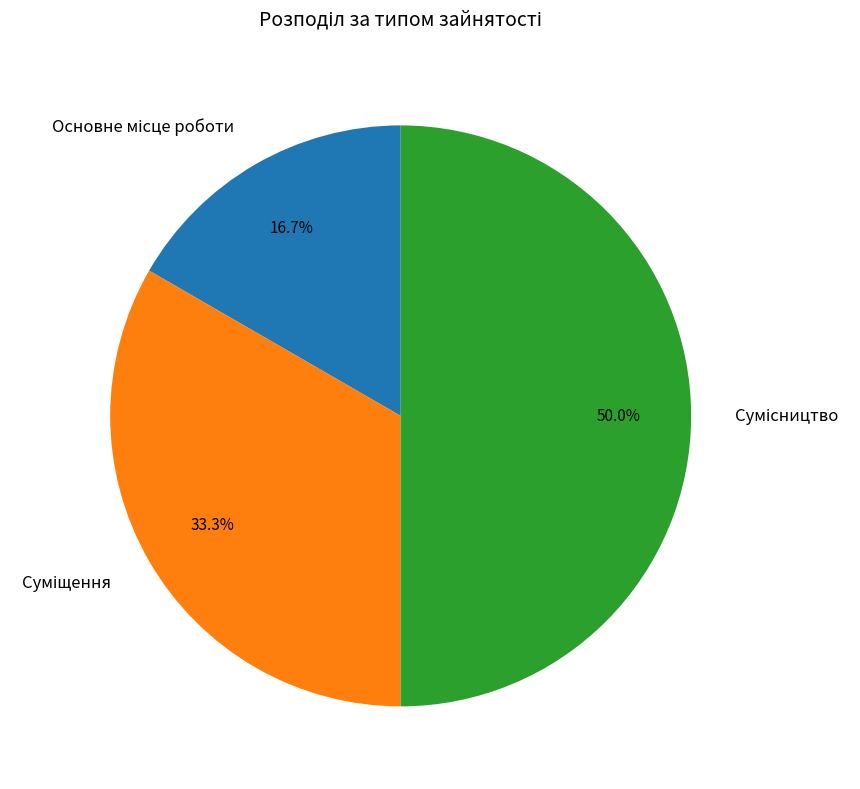

To the nearest percent, what is the combined percentage of Суміщення and Основне місце роботи?

50%